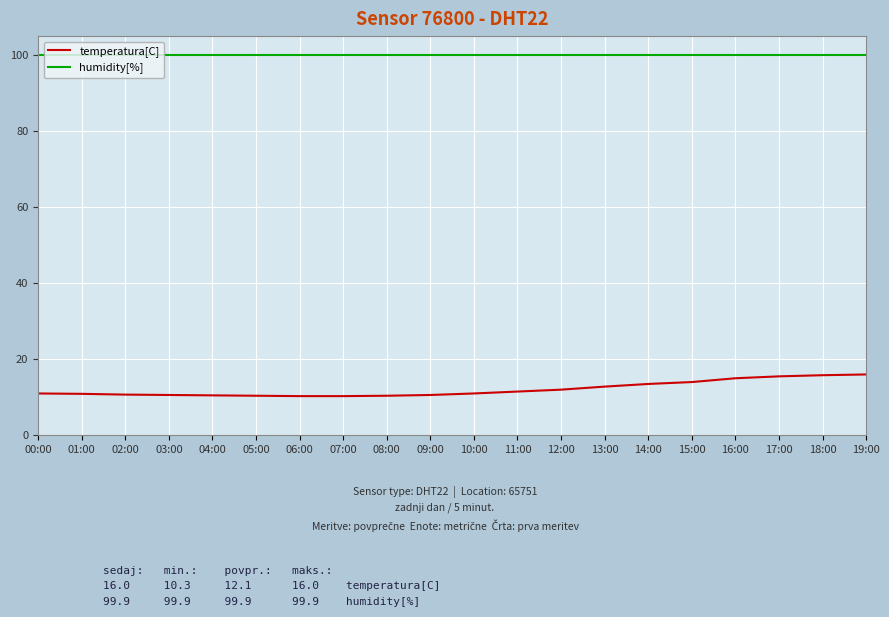

Is this an area chart (filled region under the line)?

No